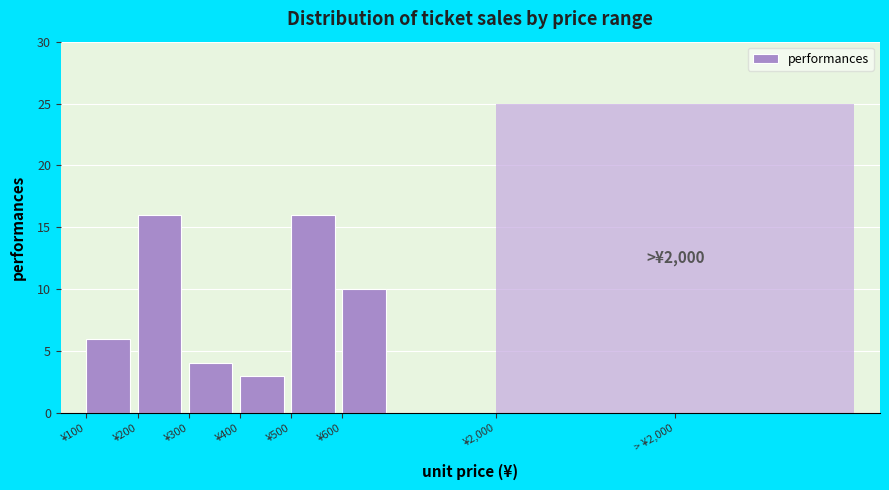

Reading left to right, what are all the values shown in this chart?

6	16	4	3	16	10